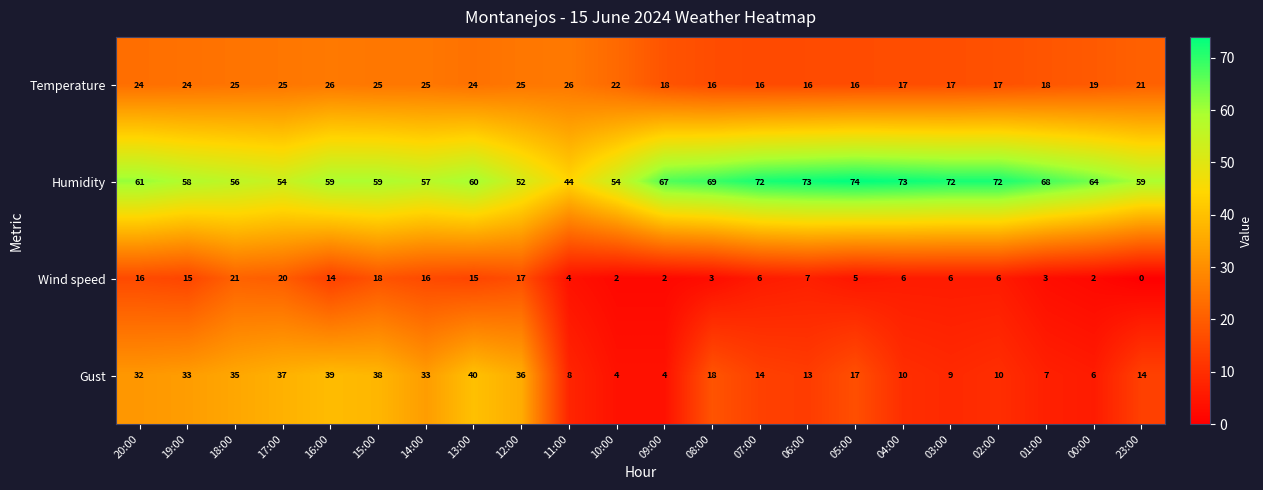

What is the sum of all Temperature values?

462